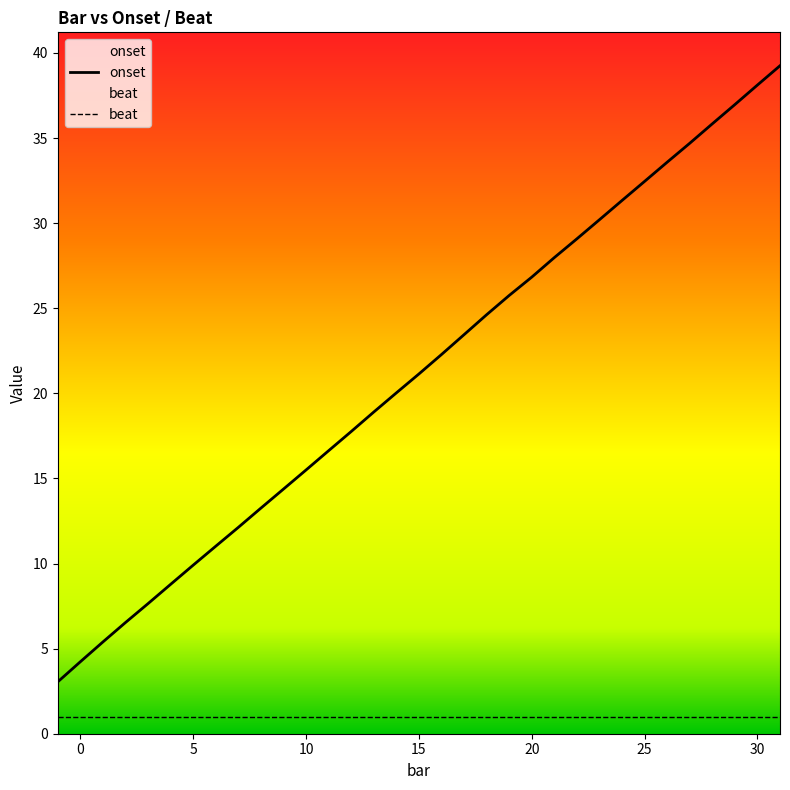

Which label corresponds to the largest value in the chart?

31